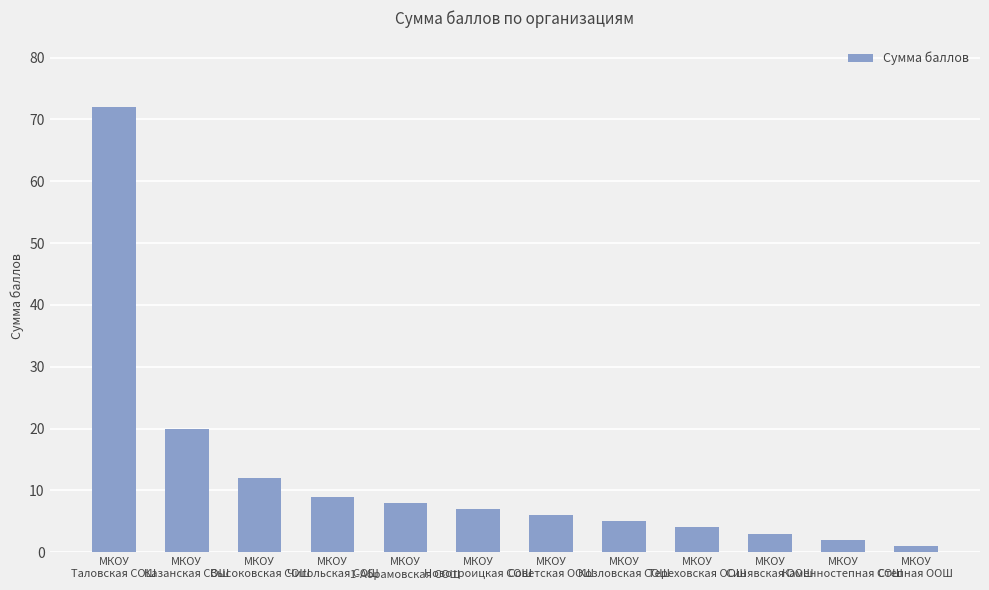

What is the difference between the values at МКОУ
Новотроицкая СОШ and МКОУ
1-Абрамовская СОШ?

1